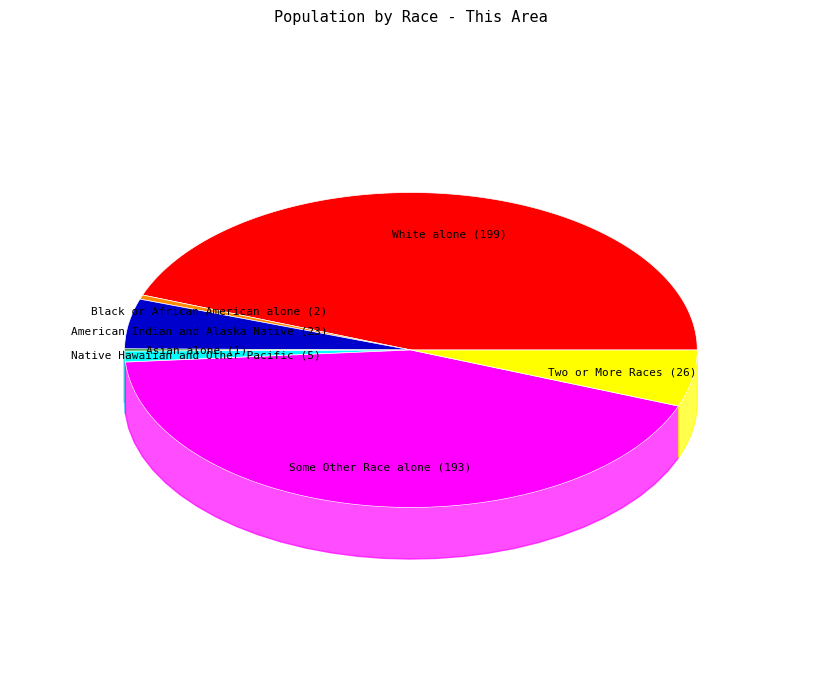

Is it true that White alone is 31% of the pie?

False